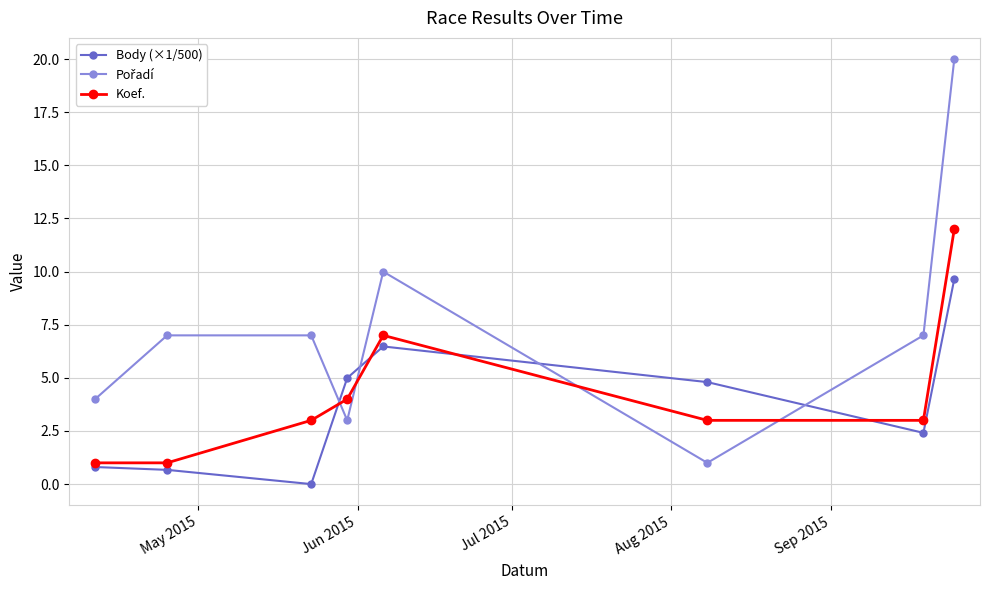

What is the highest value of the Koef. series?

12.0